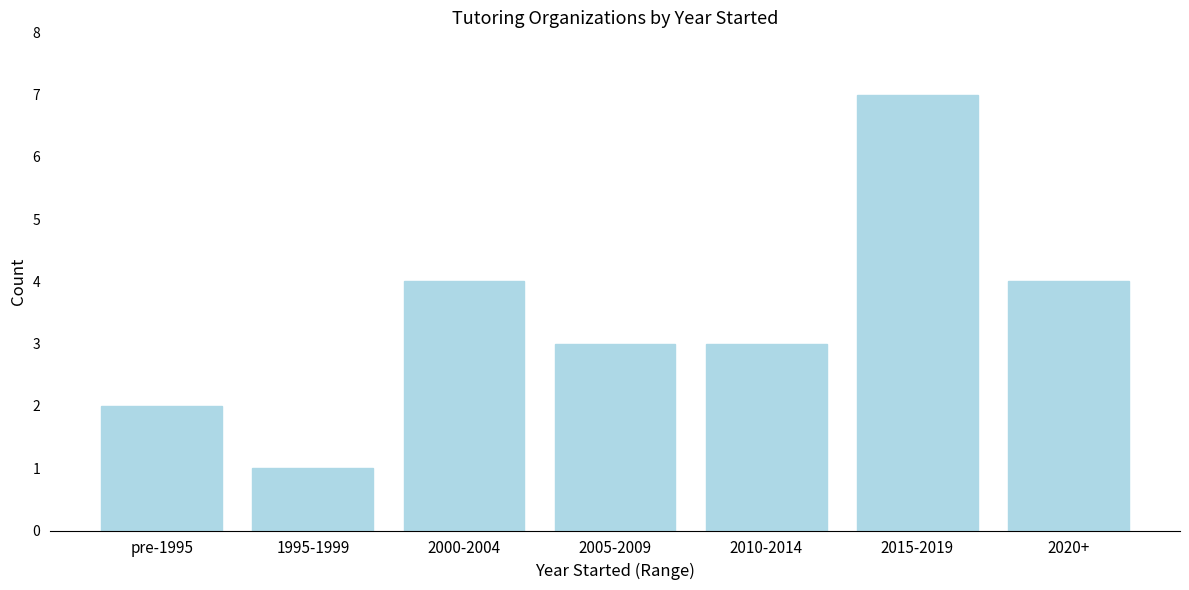

Reading left to right, extract all data points from this chart.

2	1	4	3	3	7	4